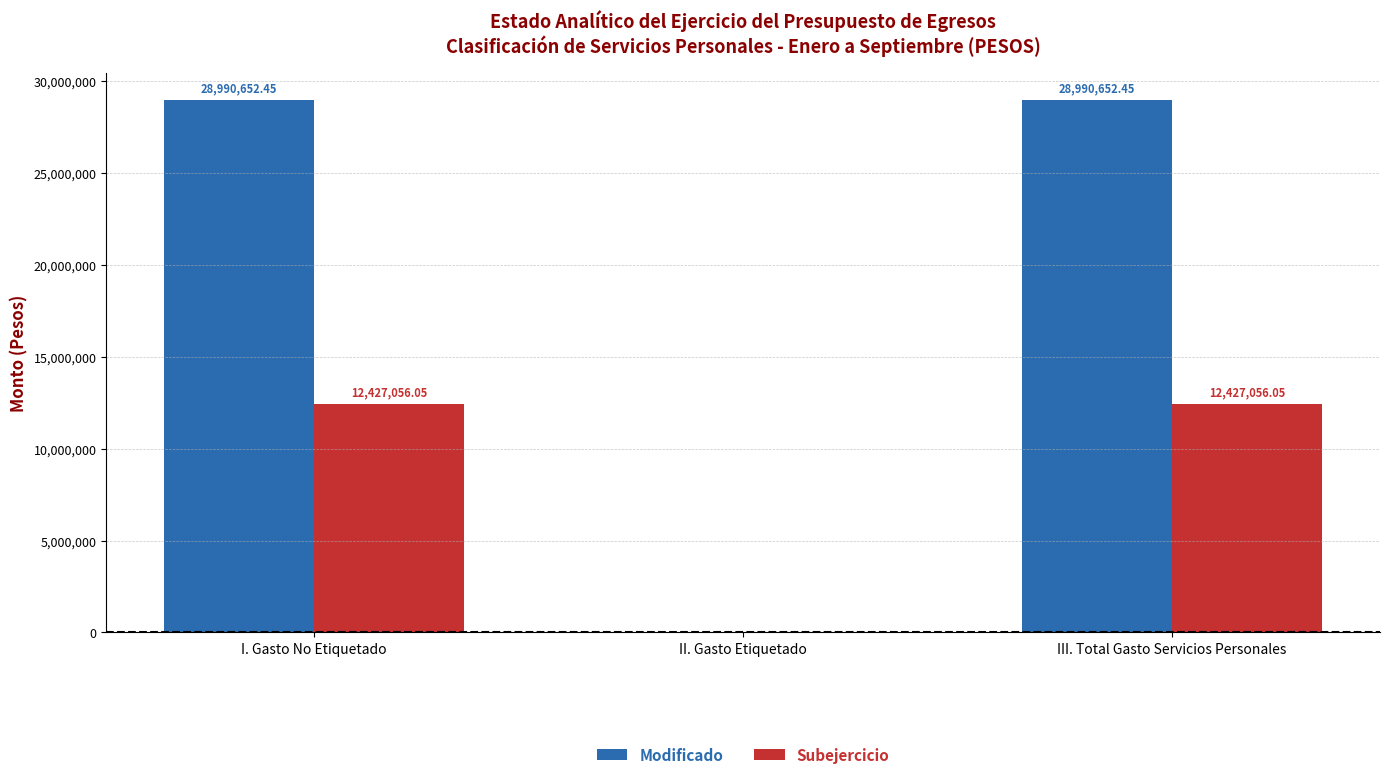

The value of Subejercicio at I. Gasto No Etiquetado is 12427056.1. True or false?

True